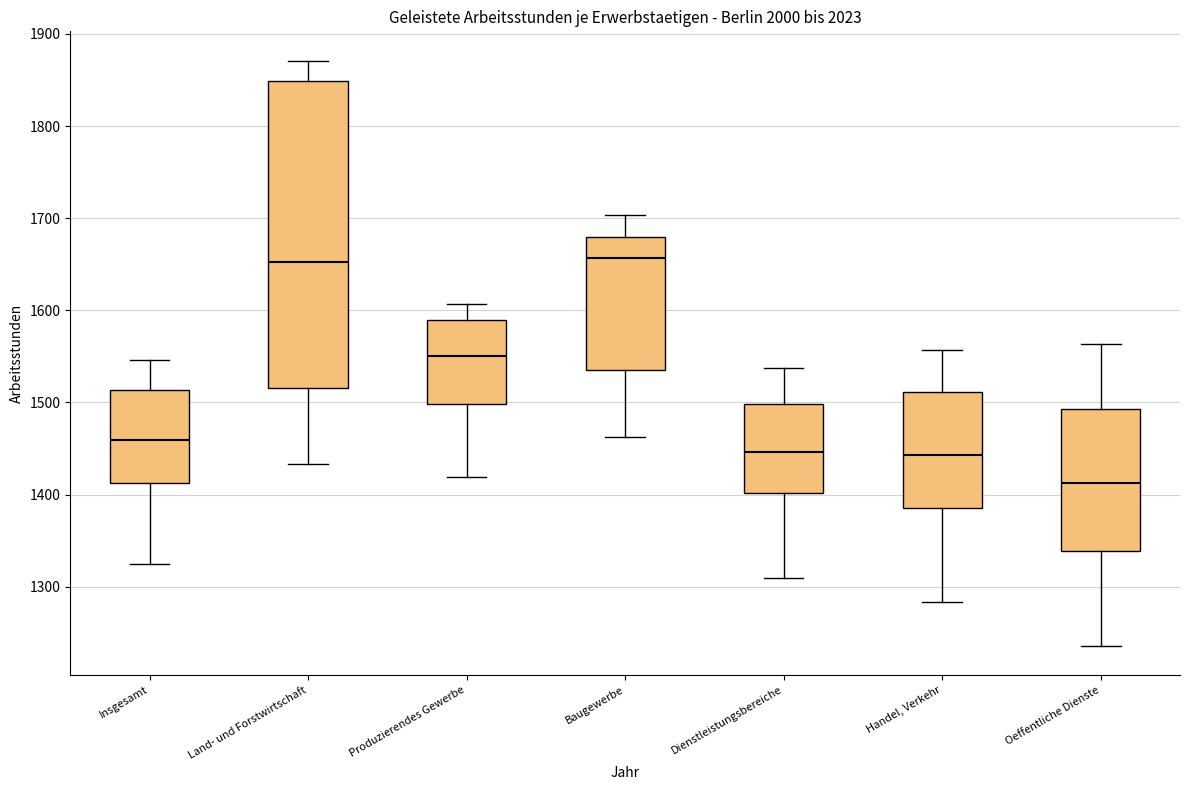

Comparing the boxes themselves (not the whiskers), which one is the tallest?

Land- und Forstwirtschaft